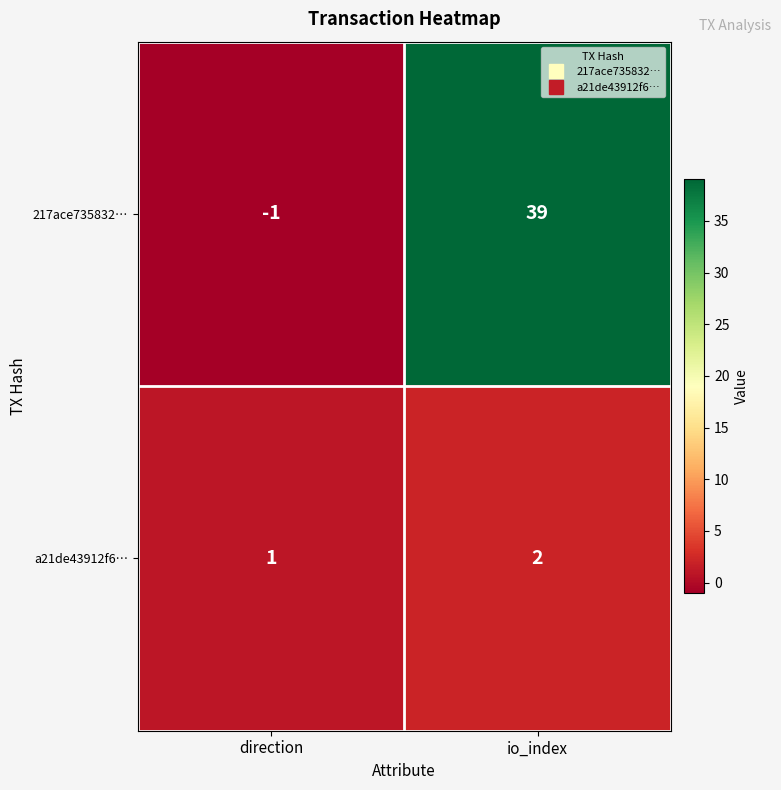

At which category is the sum across all series the highest?

io_index